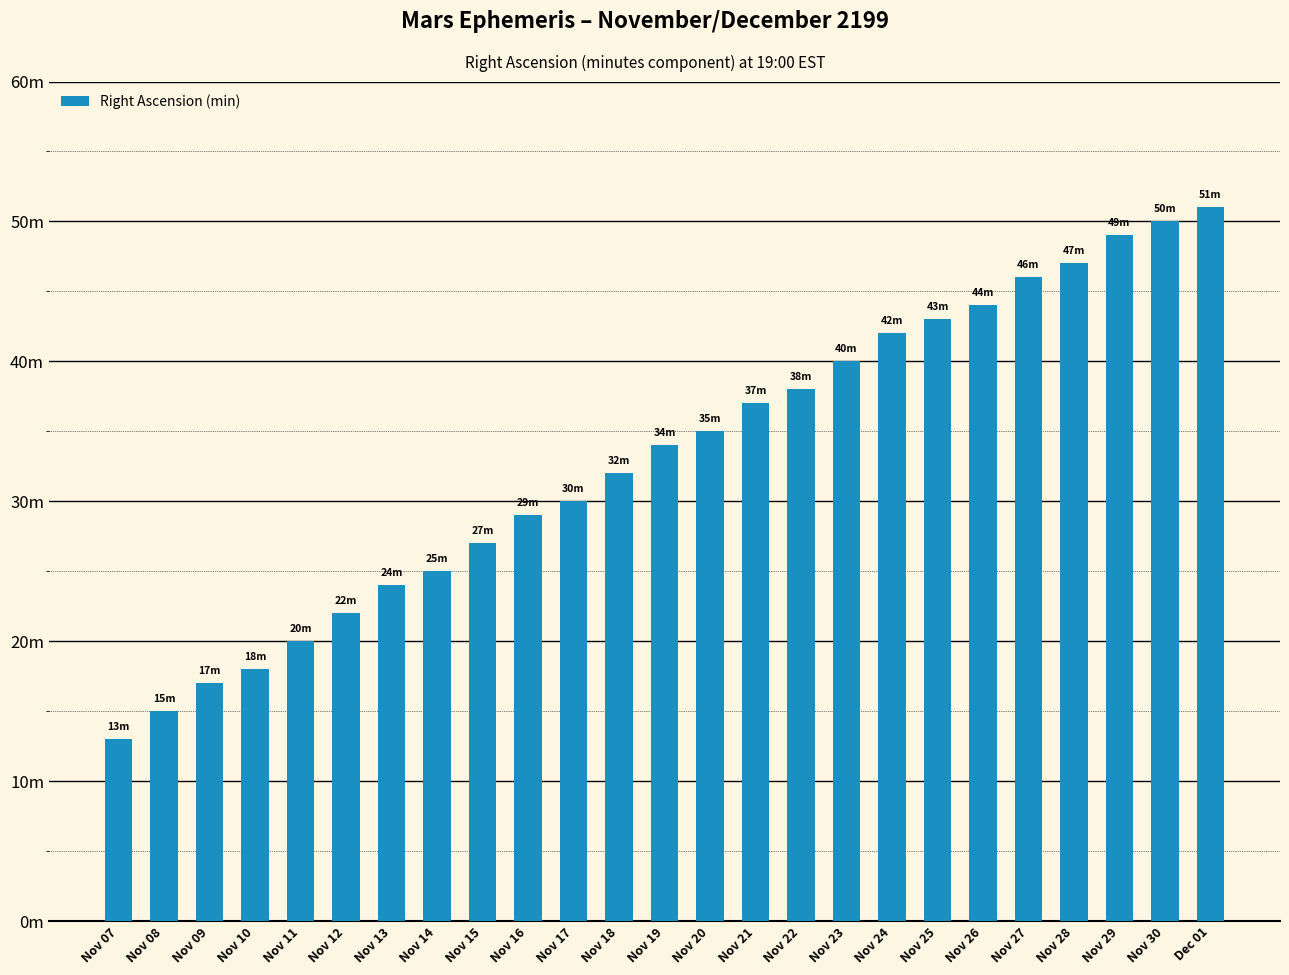

What is the label of the 19th bar from the left?

Nov 25